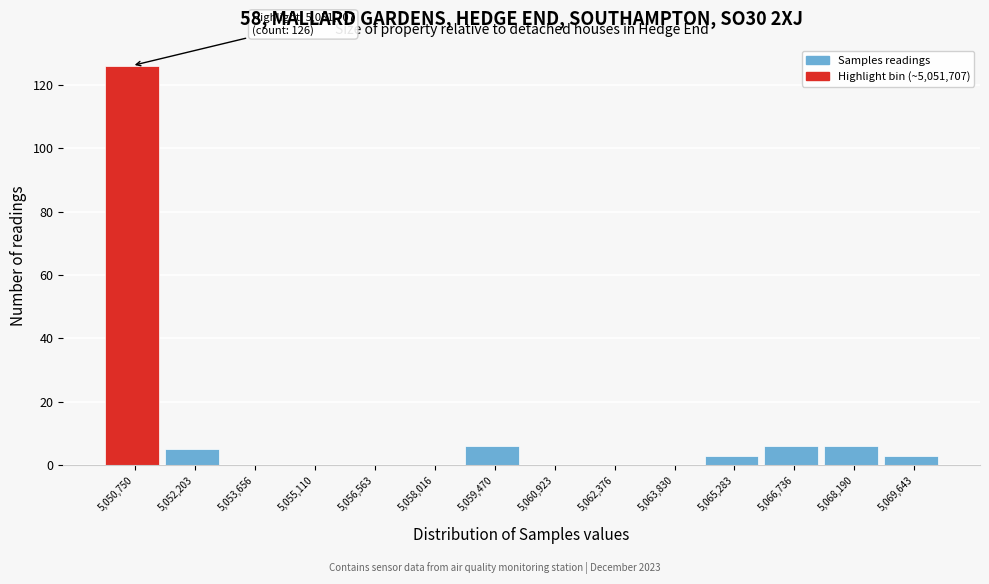

Reading right to left, extract all data points from this chart.

5,069,643=3	5,068,190=6	5,066,736=6	5,065,283=3	5,063,830=0	5,062,376=0	5,060,923=0	5,059,470=6	5,058,016=0	5,056,563=0	5,055,110=0	5,053,656=0	5,052,203=5	5,050,750=126